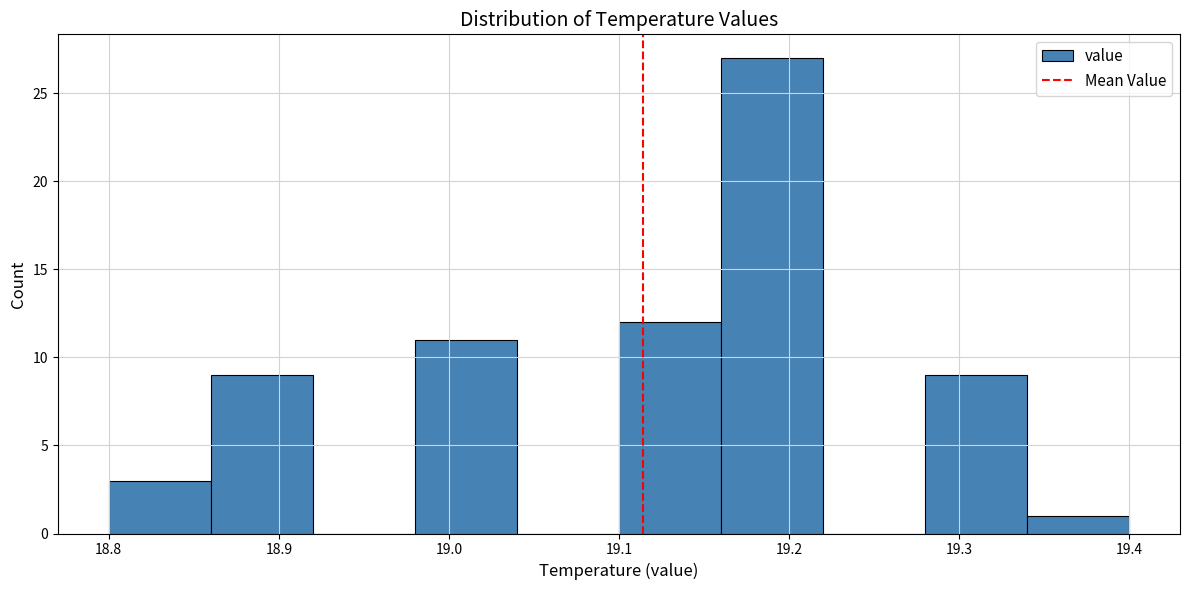

Reading left to right, list every bar in this chart as the range it spans on the x-axis followed by its height. The values are not printed on the chart, so give them approximately, as read against the axis.

18.80 to 18.86: 3
18.86 to 18.92: 9
18.92 to 18.98: 0
18.98 to 19.04: 11
19.04 to 19.10: 0
19.10 to 19.16: 12
19.16 to 19.22: 27
19.22 to 19.28: 0
19.28 to 19.34: 9
19.34 to 19.40: 1